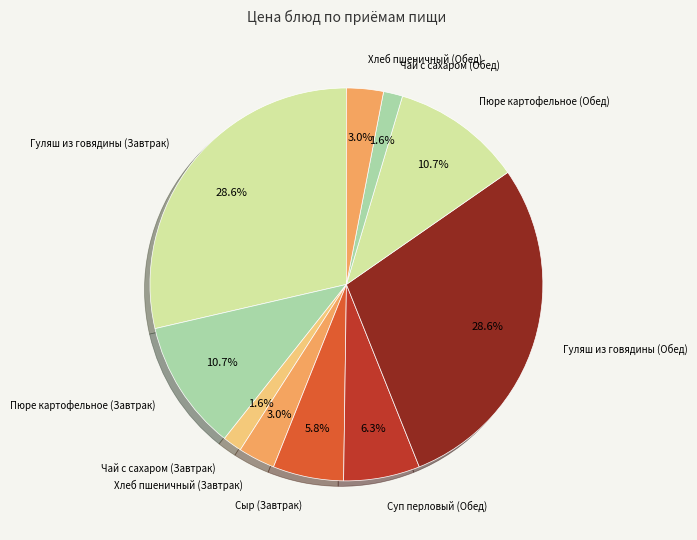

Count the number of slices in the pie.

10